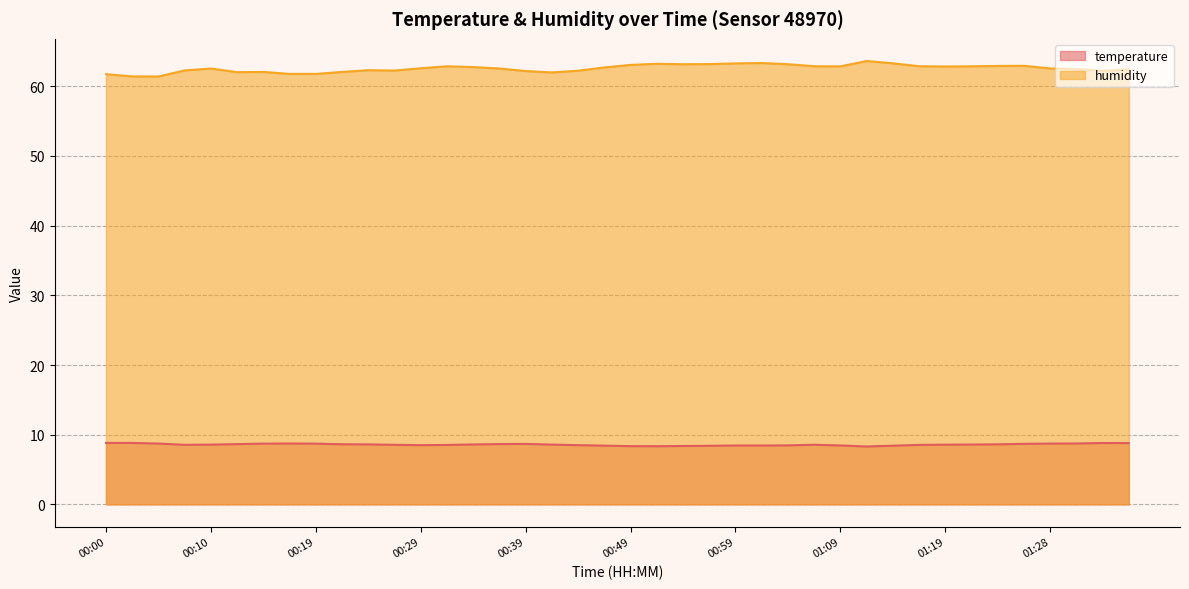

What position from the left is 01:16?

32